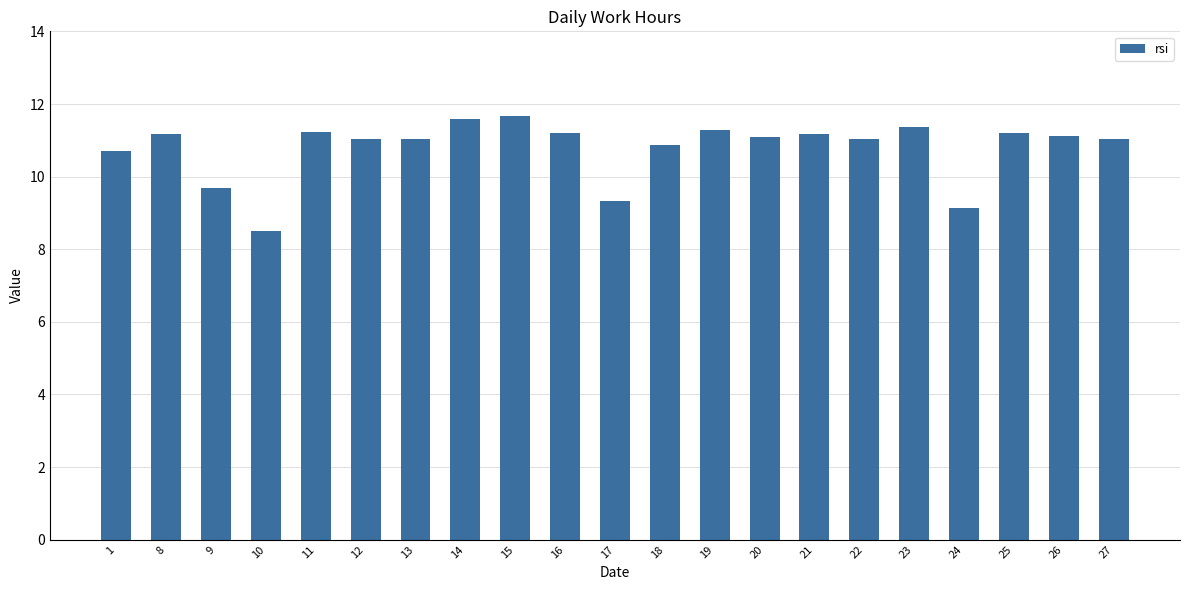

What is the difference between the maximum and minimum values?

3.2